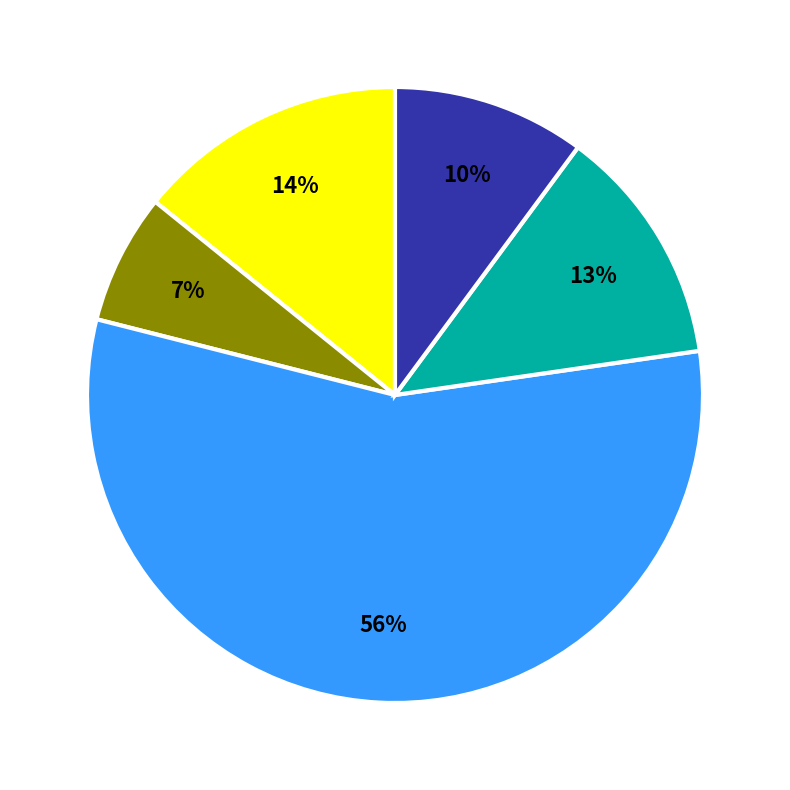

To the nearest percent, what is the difference between the largest and smallest slice percentages?

49%